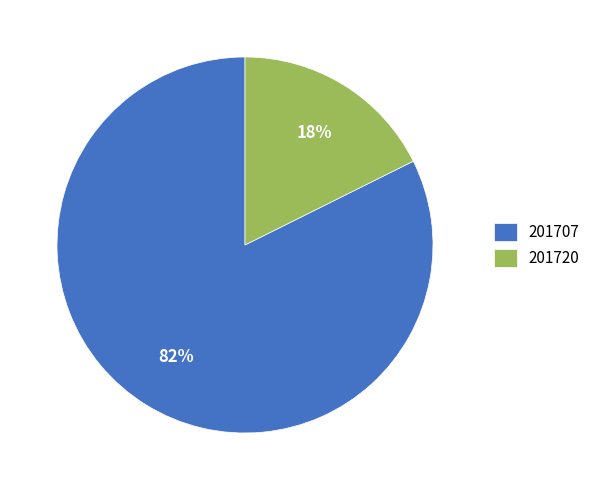

How many segments does this pie chart have?

2